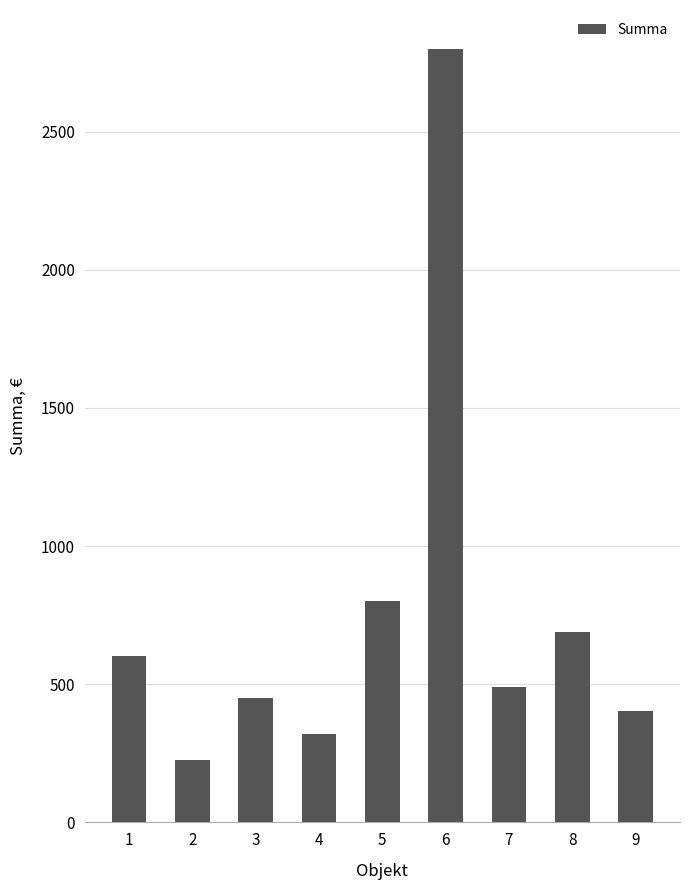

How many categories are shown in the chart?

9